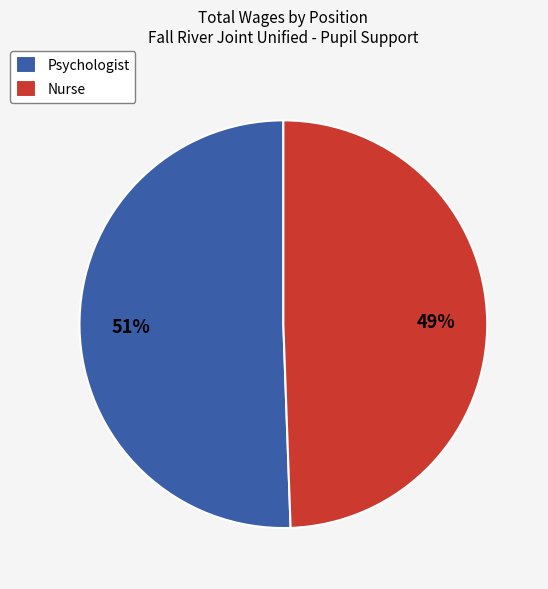

Is there any slice that represents more than half of the pie?

Yes